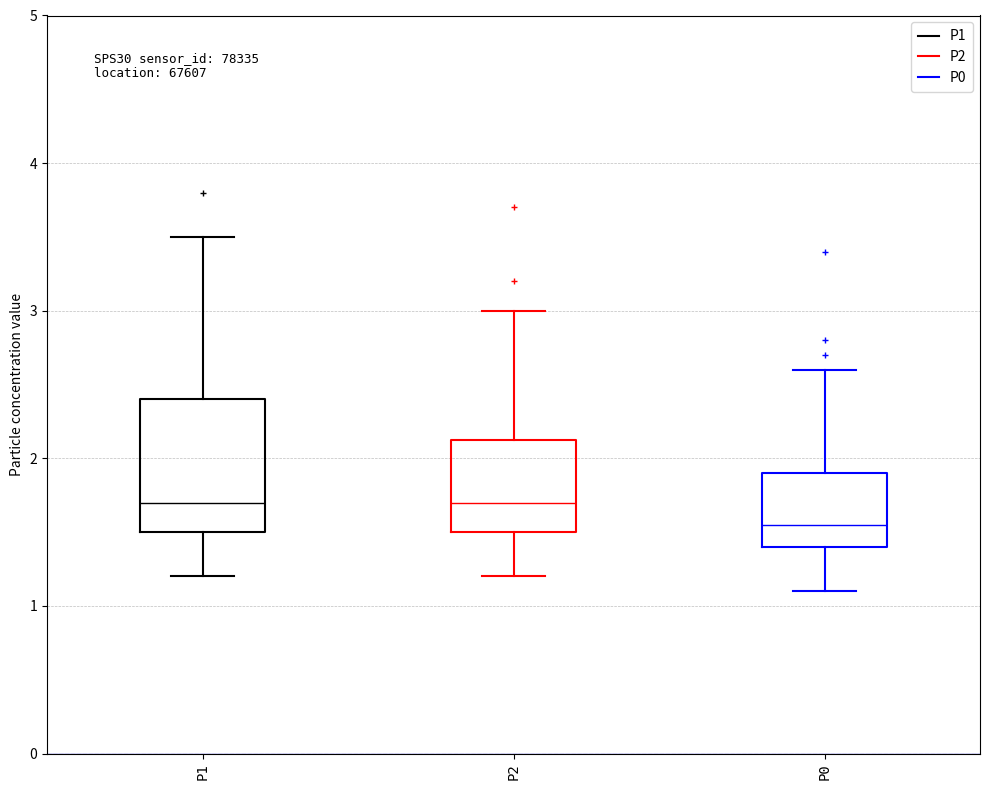

Reading left to right, transcribe this box plot: for each box, give where its median line is, the range the box spans, and where its two whiskers end, as read against the y-axis. The values are not printed on the chart, so give them approximately, as read against the axis.

P1: median 1.7, box 1.5 to 2.4, whiskers 1.2 to 3.5
P2: median 1.7, box 1.5 to 2.1, whiskers 1.2 to 3.0
P0: median 1.6, box 1.4 to 1.9, whiskers 1.1 to 2.6